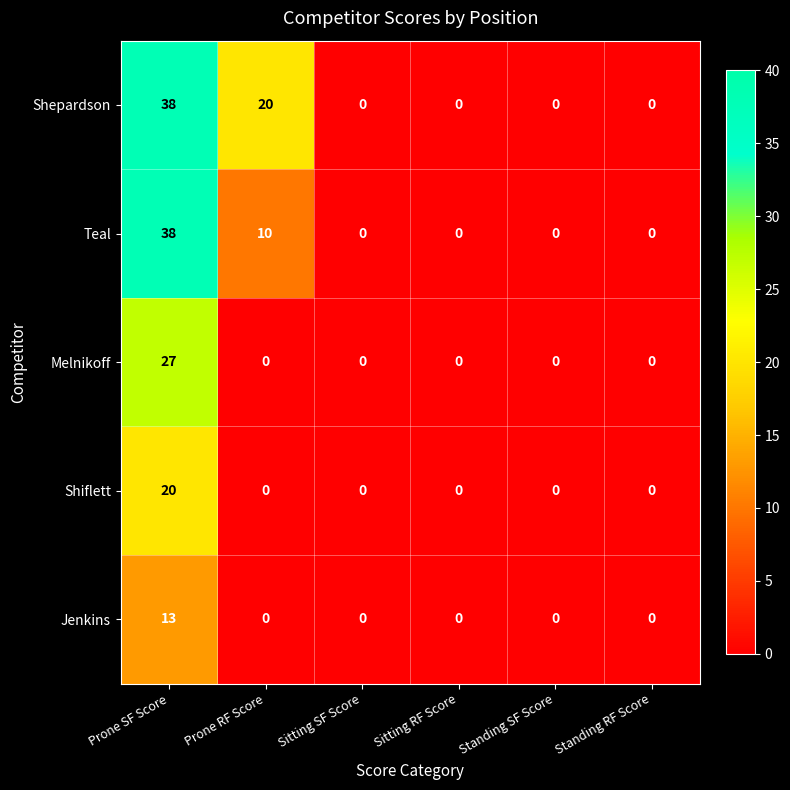

How many distinct data groups are displayed?

5